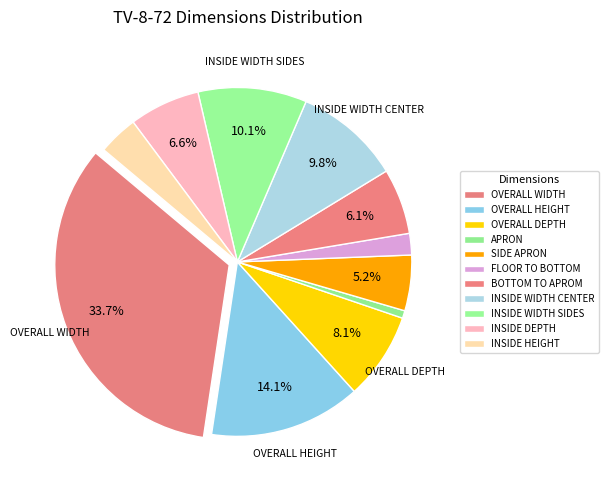

To the nearest percent, what is the combined percentage of INSIDE HEIGHT and INSIDE WIDTH CENTER?

14%